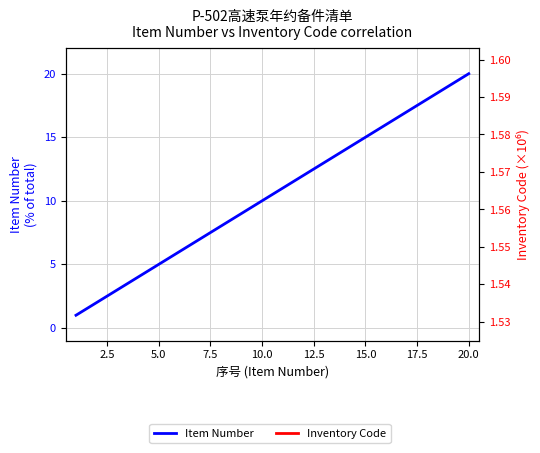

What are all the series names shown in the legend?

Item Number, Inventory Code